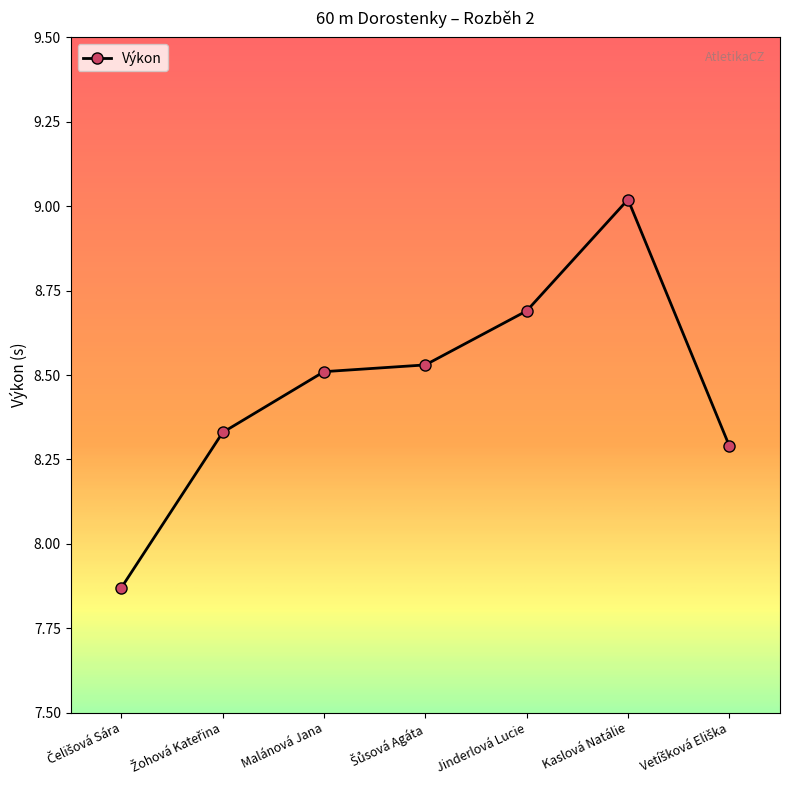

How many series are shown in this chart?

1